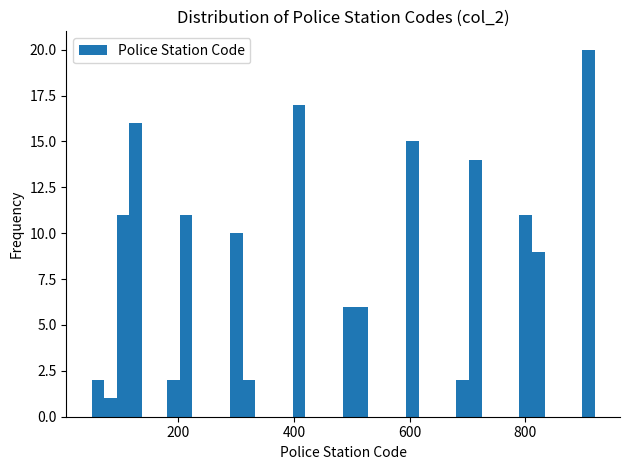

Around what value on the x-axis is the tallest bar? Give the approximate position of its centre, as read against the axis.

900